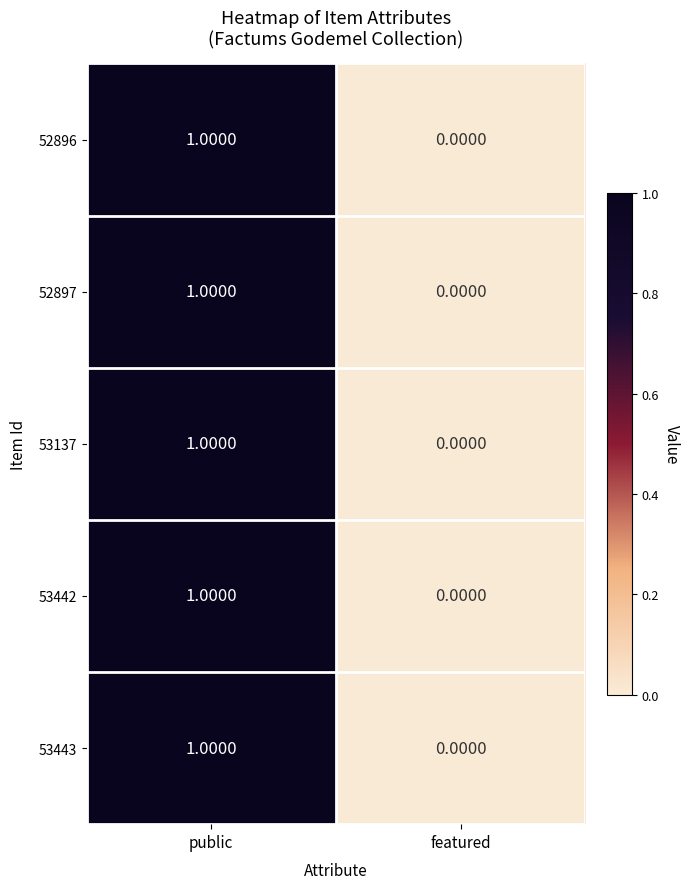

At which category is the sum across all series the highest?

public